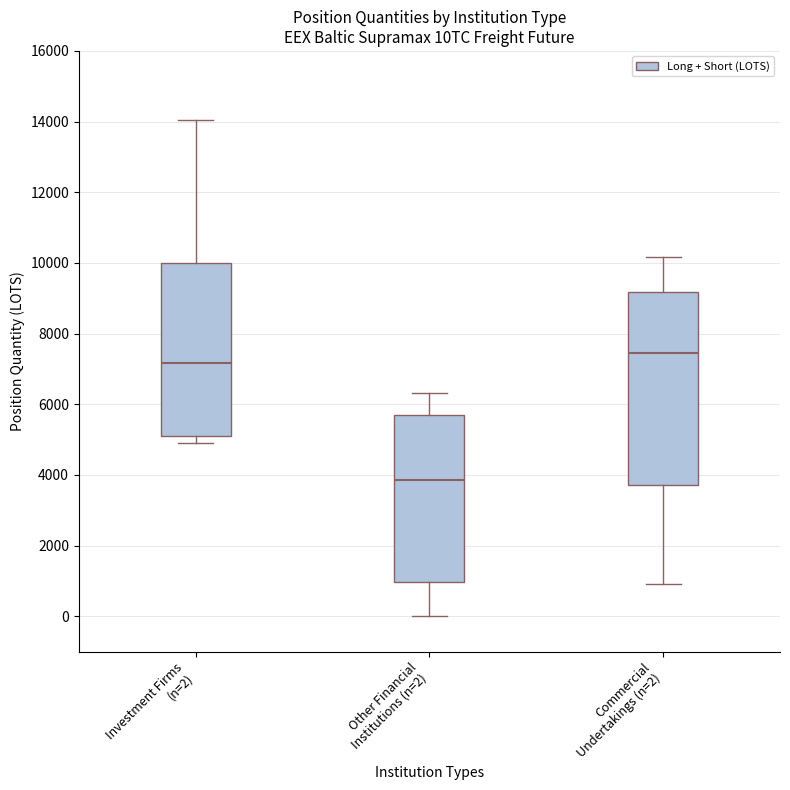

Which box's median line is the highest?

Commercial Undertakings (n=2)